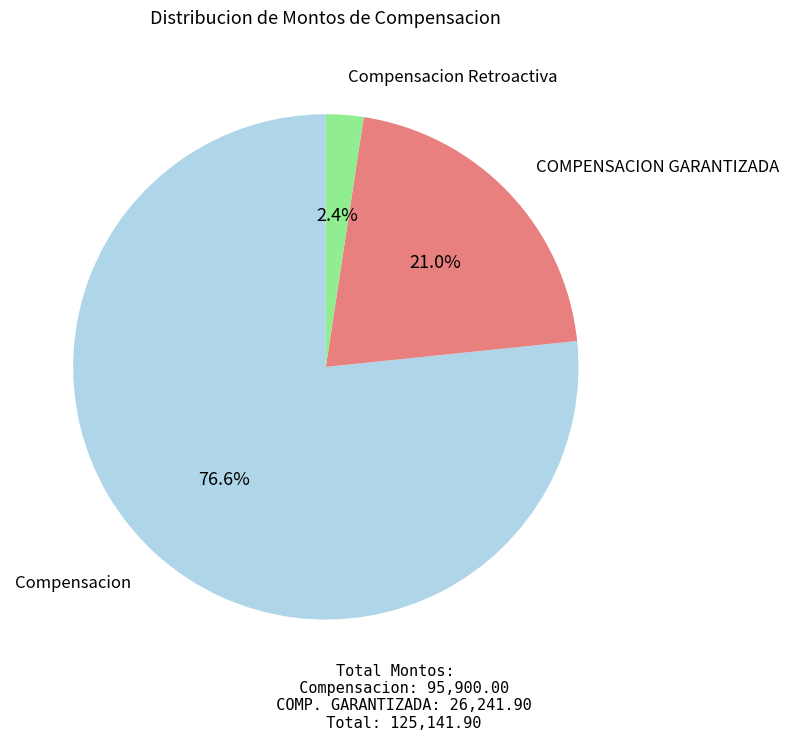

Does any single category account for the majority?

Yes